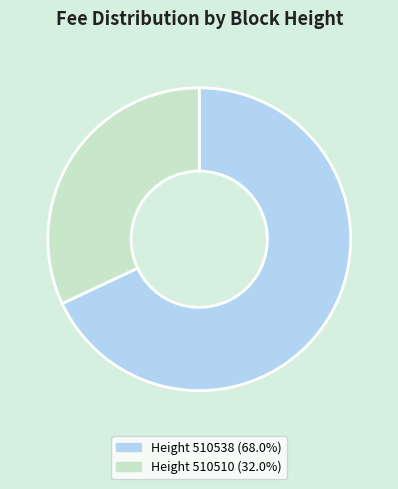

Is there a majority slice in this chart?

Yes